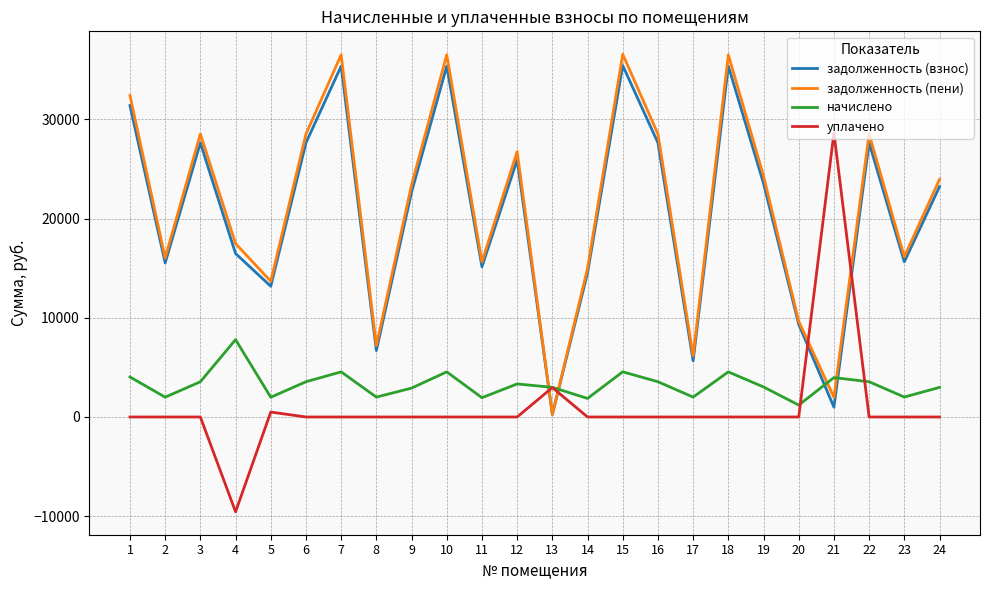

What is the difference between the highest and lowest values at 16?

28518.0